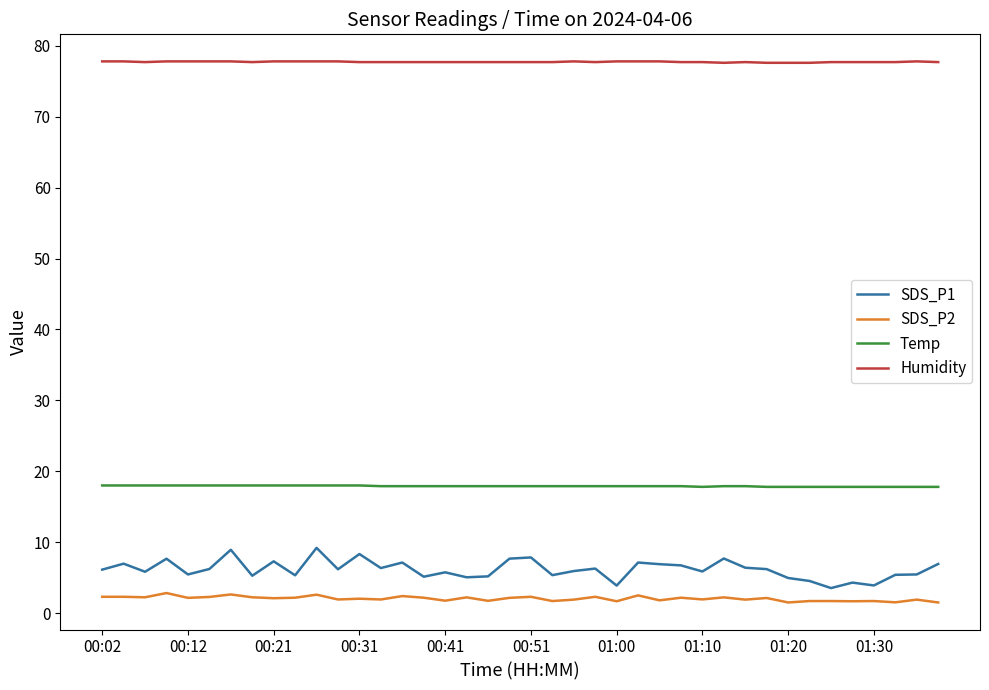

True or false: SDS_P1 and SDS_P2 cross at least once.

False